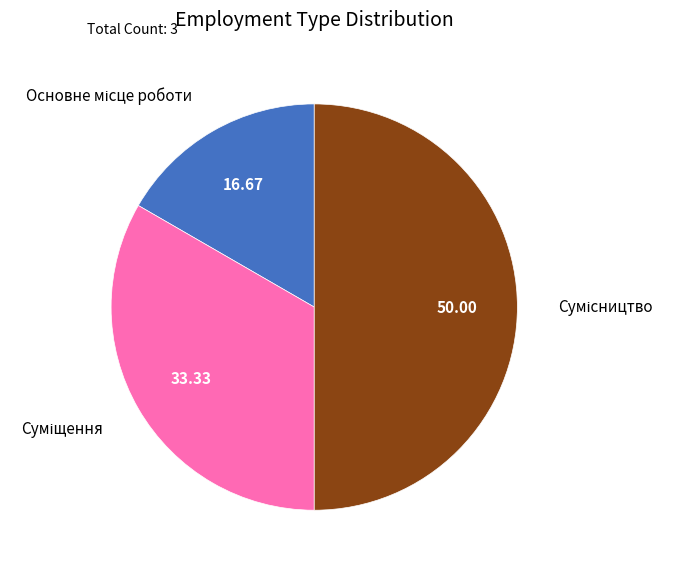

Do Основне місце роботи and Сумісництво together represent more than half of the pie?

Yes